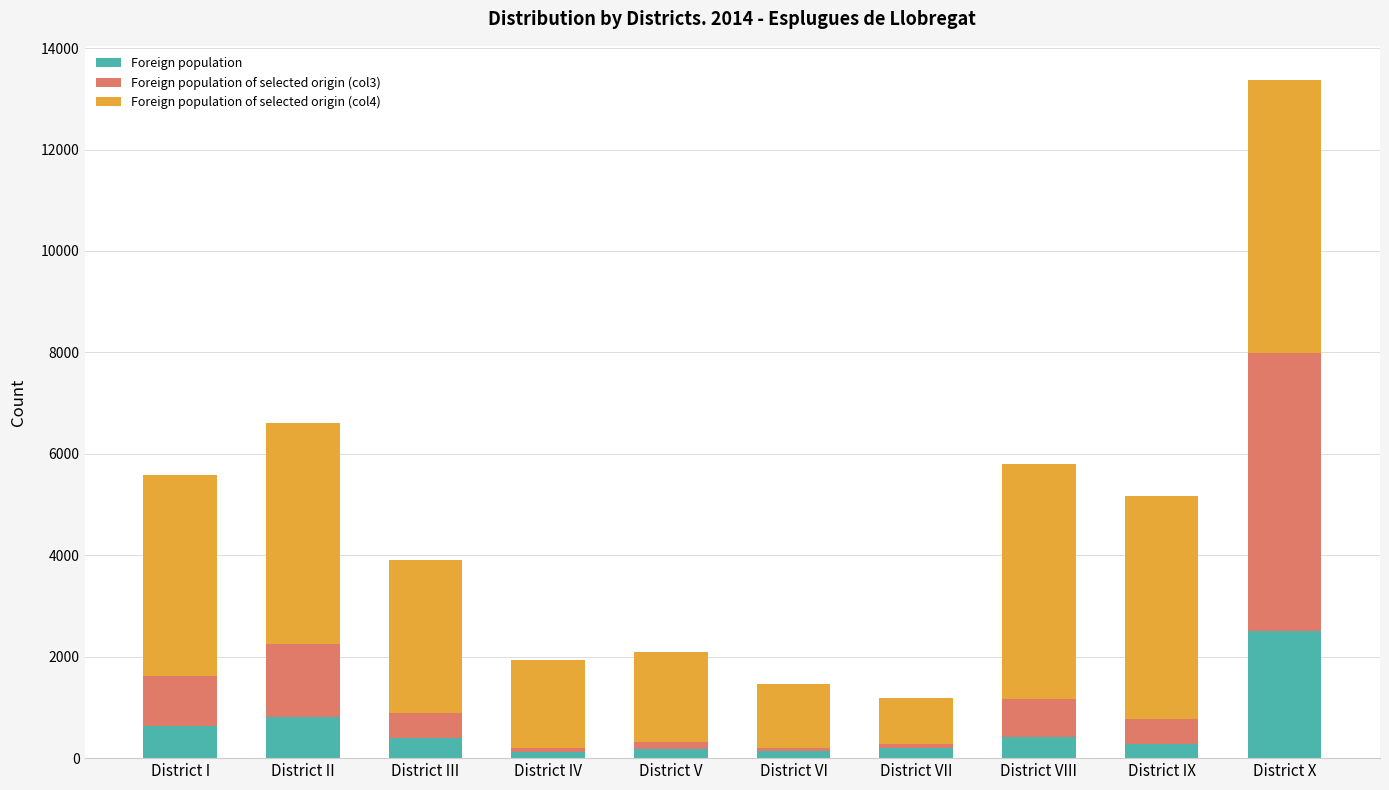

At which category is the sum across all series the highest?

District X